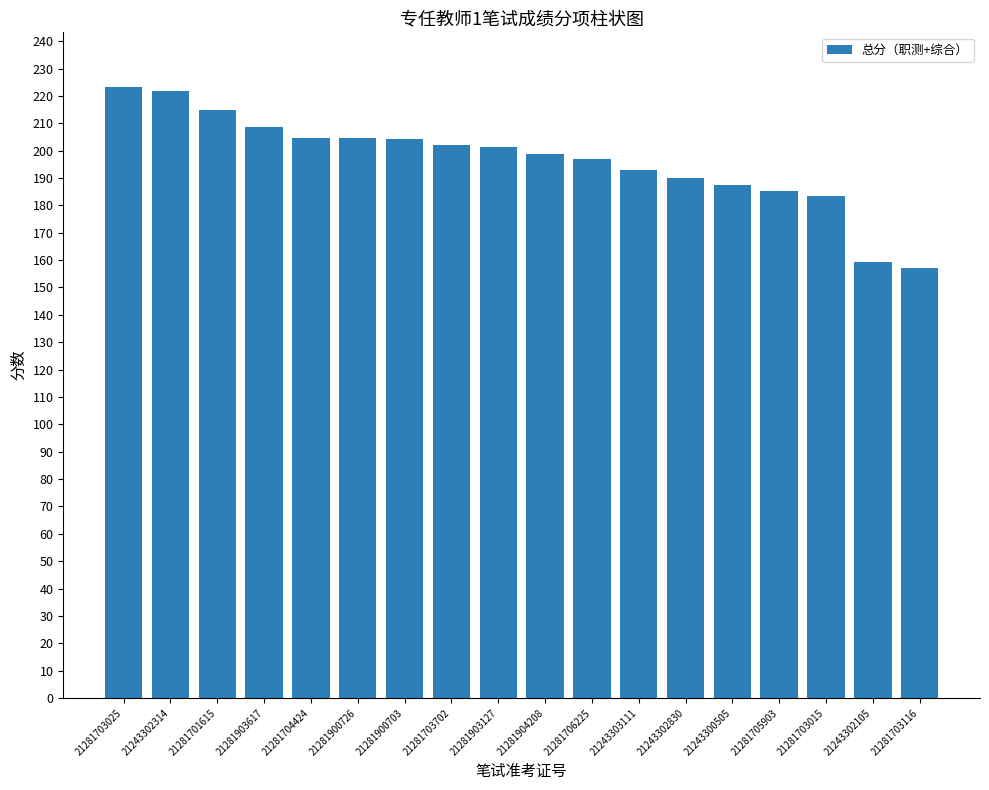

Is it true that the value at 21281903617 is 208.5?

True